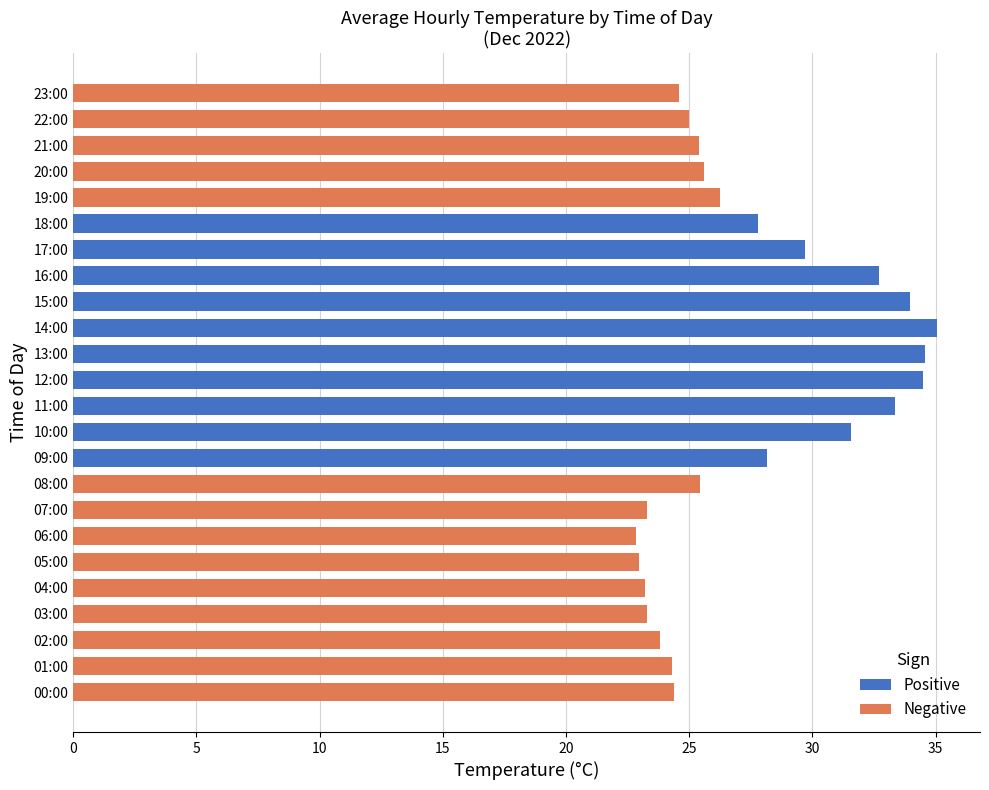

Which category has the highest value across all series?

14:00